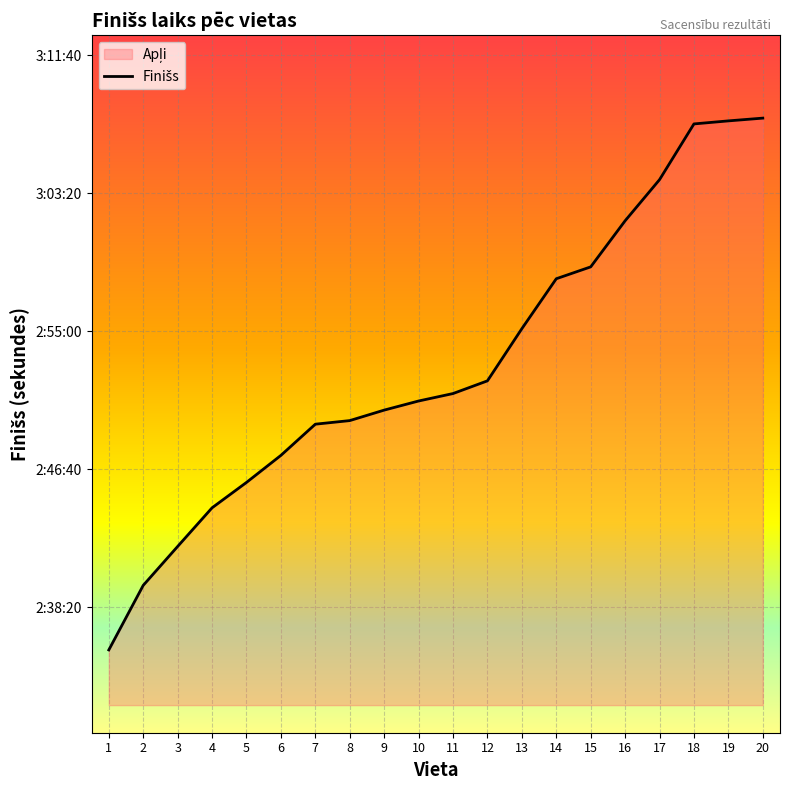

Which has a higher value, 15 or 4?

15